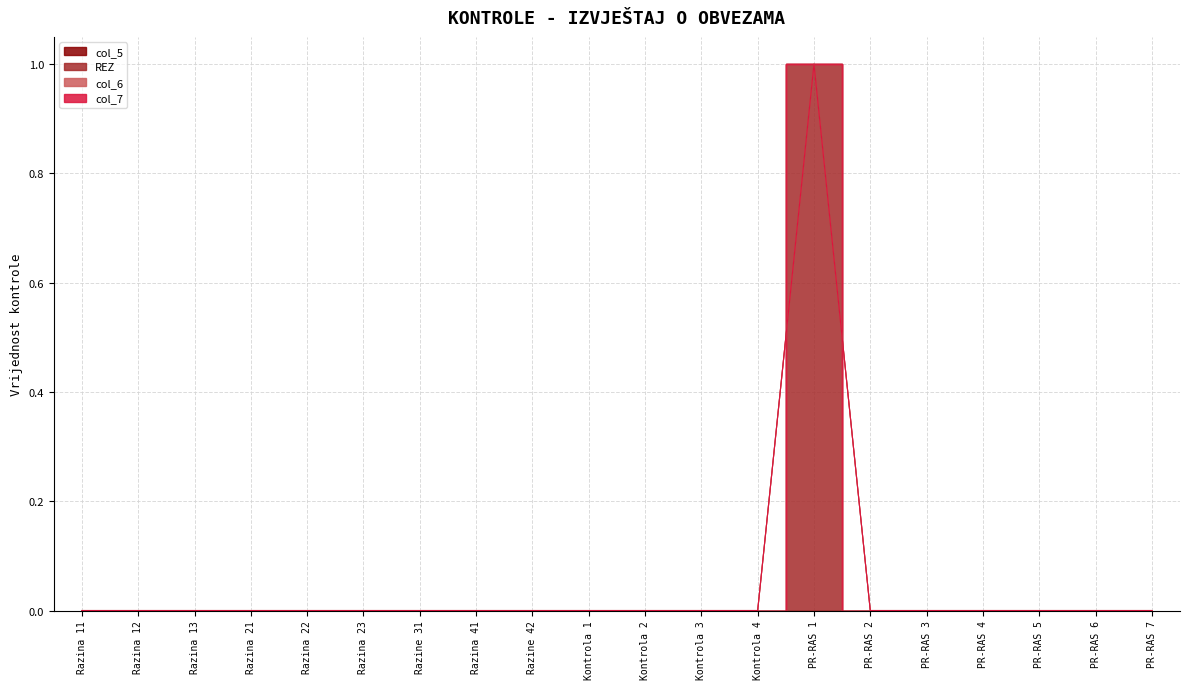

Reading left to right, what are all the values shown in this chart?

col_5: 0	0	0	0	0	0	0	0	0	0	0	0	0	0	0	0	0	0	0	0
REZ: 0	0	0	0	0	0	0	0	0	0	0	0	0	1	0	0	0	0	0	0
col_6: 0	0	0	0	0	0	0	0	0	0	0	0	0	0	0	0	0	0	0	0
col_7: 0	0	0	0	0	0	0	0	0	0	0	0	0	0	0	0	0	0	0	0